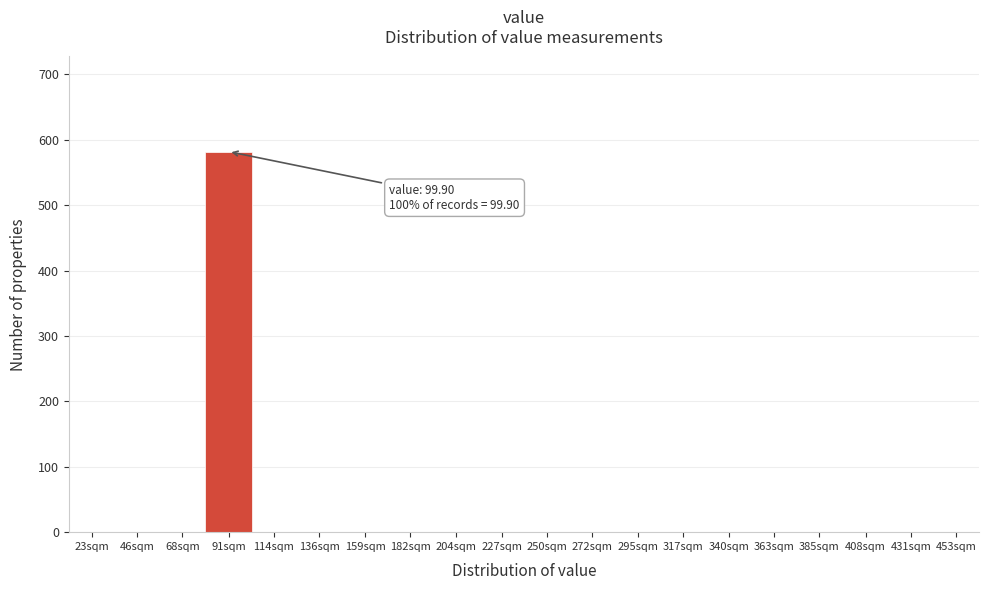

Reading right to left, list all the values displayed in this chart.

453sqm=0	431sqm=0	408sqm=0	385sqm=0	363sqm=0	340sqm=0	317sqm=0	295sqm=0	272sqm=0	250sqm=0	227sqm=0	204sqm=0	182sqm=0	159sqm=0	136sqm=0	114sqm=0	91sqm=582	68sqm=0	46sqm=0	23sqm=0